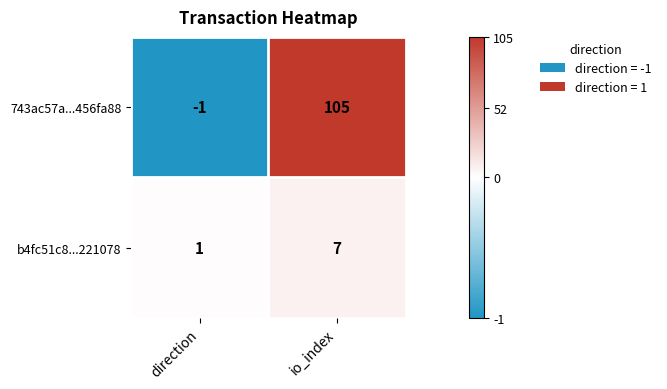

What is the greatest value displayed?

105